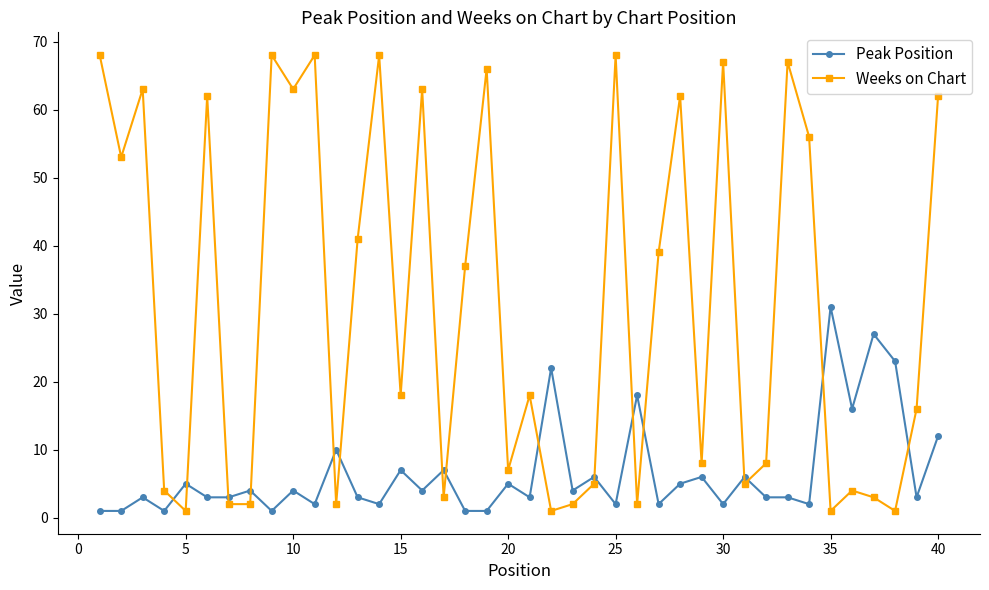

Which series has the largest total across all categories?

Weeks on Chart